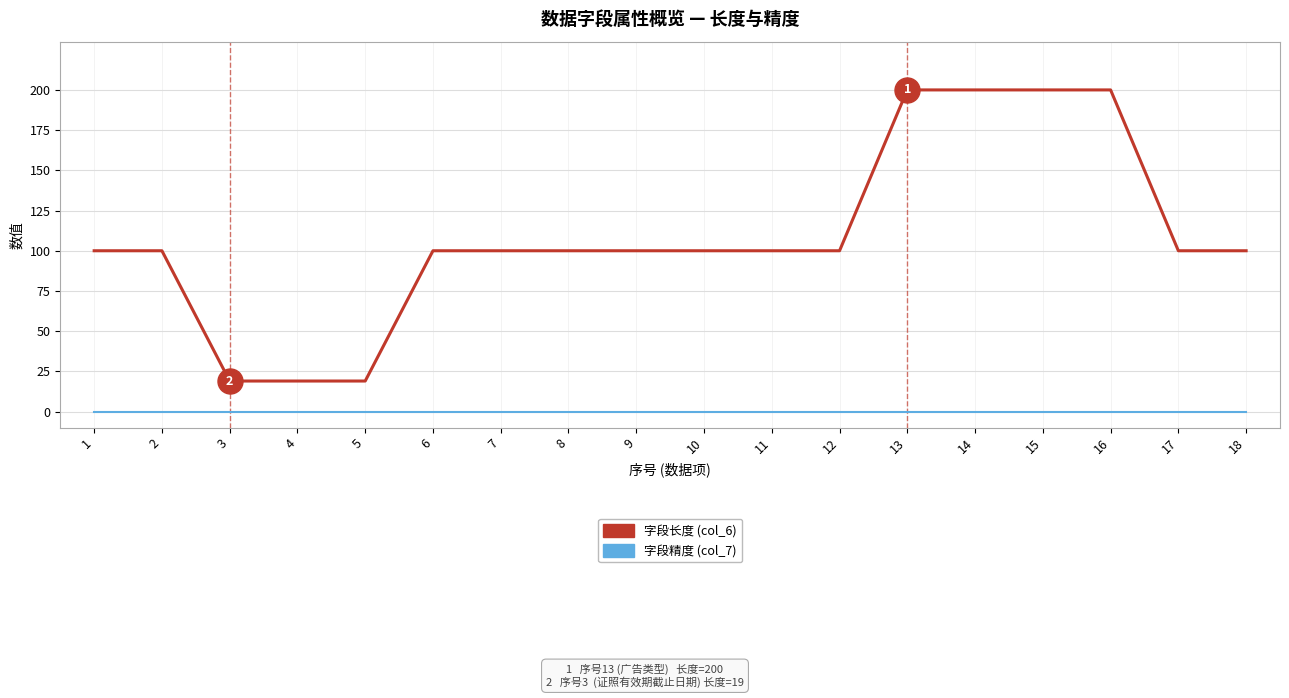

Rank the series by their maximum value, from highest to lowest.

字段长度 (col_6), 字段精度 (col_7)